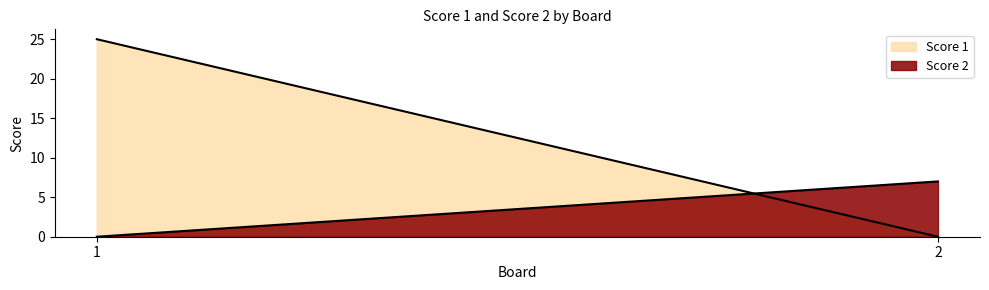

Between 1 and 2, which series saw the biggest shift?

Score 1